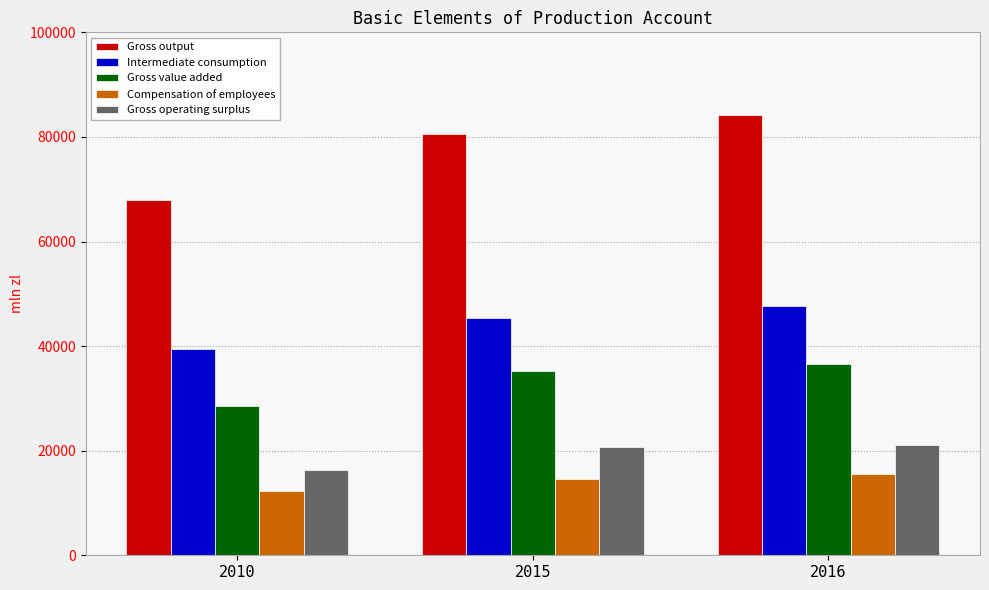

What is the smallest value displayed?

12234